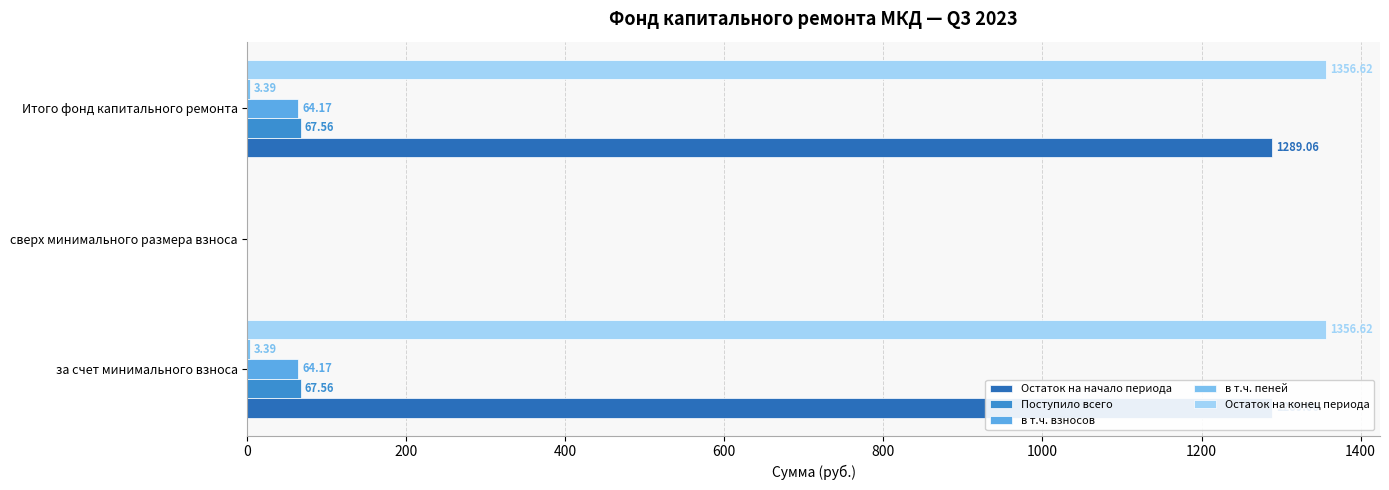

Reading left to right, extract all data points from this chart.

Остаток на начало периода: 1289.1	0.0	1289.1
Поступило всего: 67.6	0.0	67.6
в т.ч. взносов: 64.2	0.0	64.2
в т.ч. пеней: 3.4	0.0	3.4
Остаток на конец периода: 1356.6	0.0	1356.6